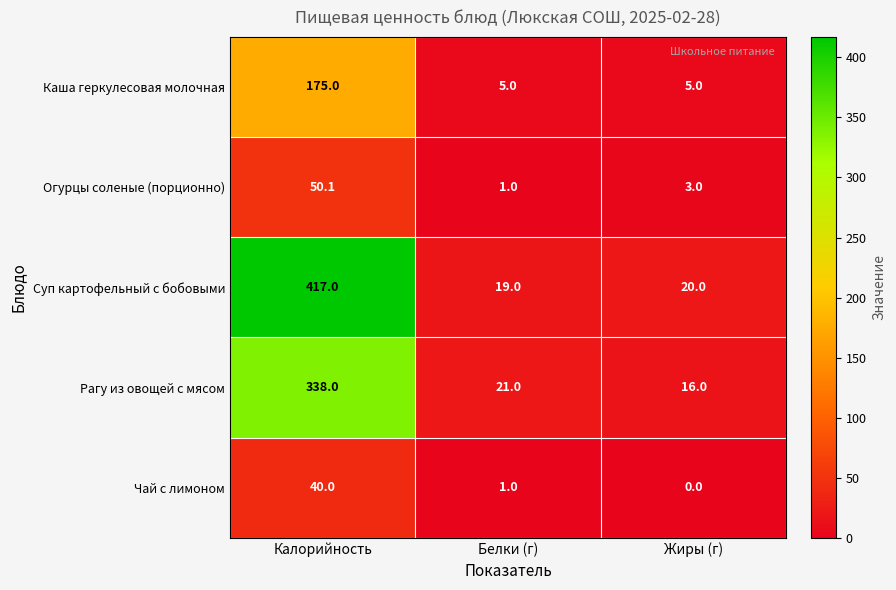

True or false: Суп картофельный с бобовыми has a value of 549.6 at Калорийность.

False